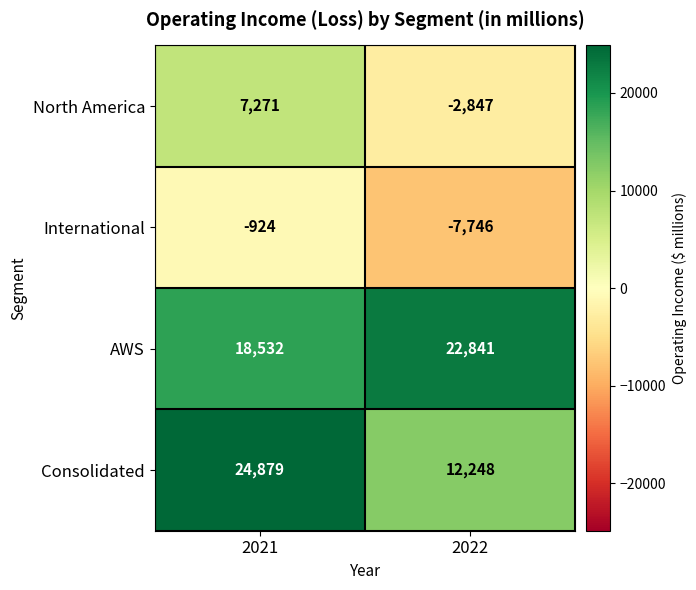

Which label corresponds to the largest value in the chart?

2021